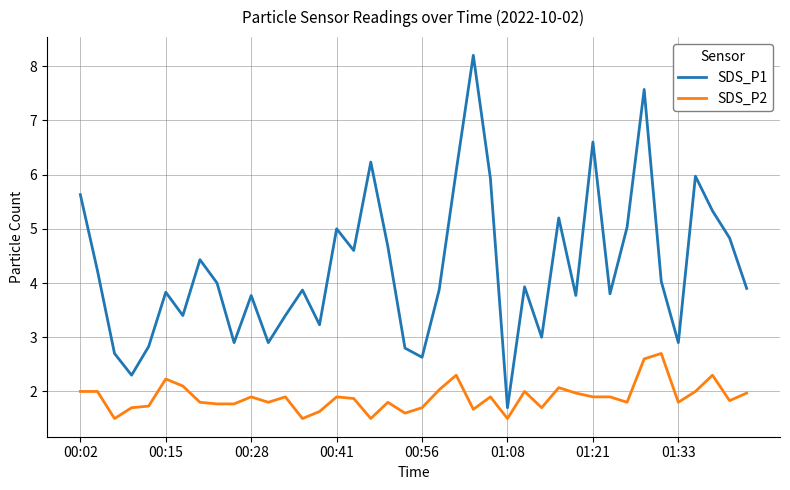

What is the average value of the SDS_P1 series?

4.3